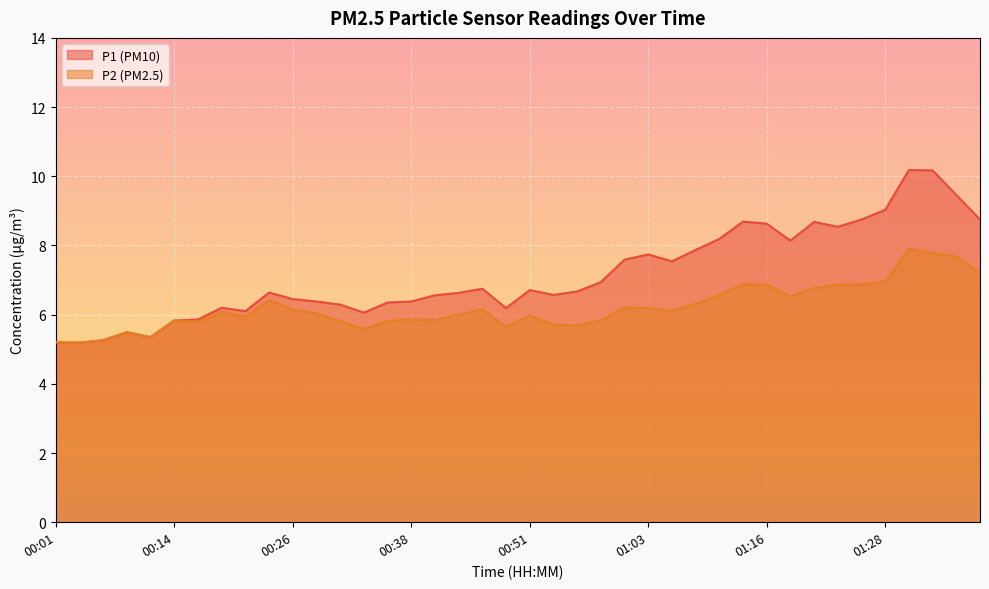

Does the chart display data point markers on the line(s)?

No